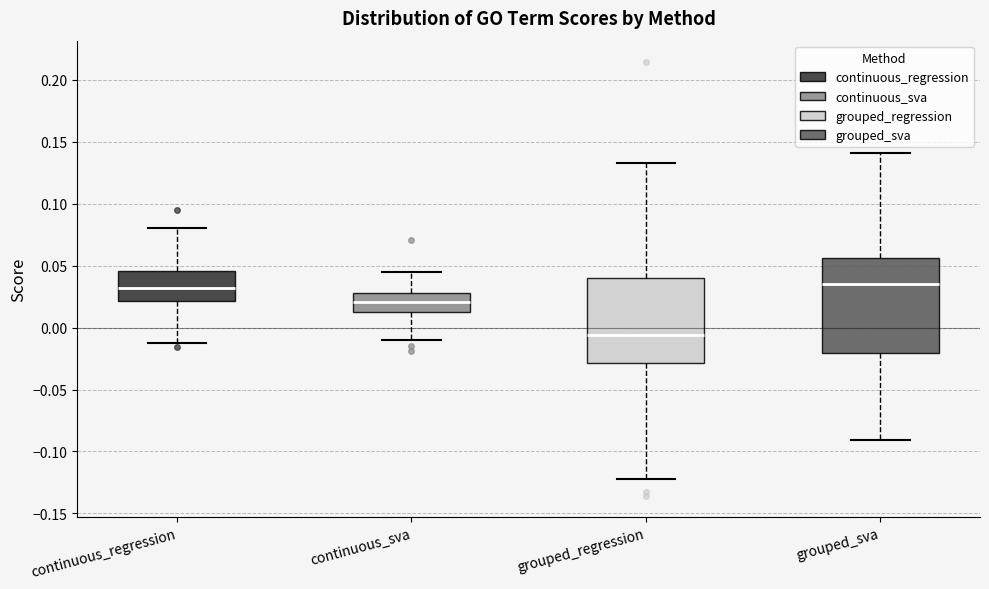

Reading left to right, transcribe this box plot: for each box, give where its median line is, the range the box spans, and where its two whiskers end, as read against the y-axis. The values are not printed on the chart, so give them approximately, as read against the axis.

continuous_regression: median 0.030, box 0.020 to 0.045, whiskers -0.010 to 0.080
continuous_sva: median 0.020, box 0.010 to 0.030, whiskers -0.010 to 0.045
grouped_regression: median -0.005, box -0.030 to 0.040, whiskers -0.120 to 0.135
grouped_sva: median 0.035, box -0.020 to 0.055, whiskers -0.090 to 0.140